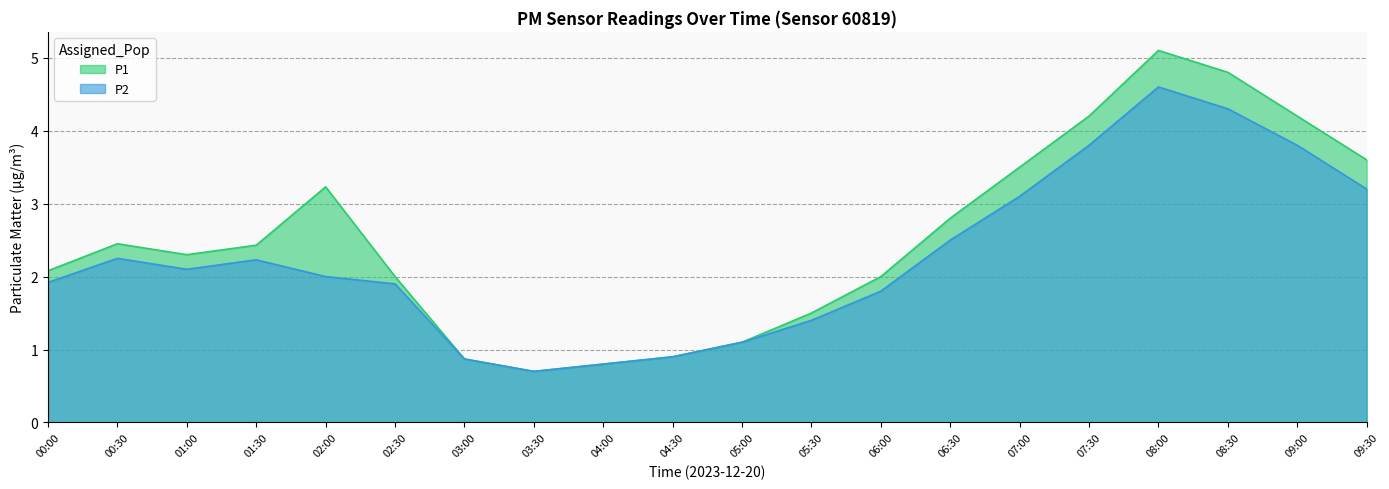

What is the label of the 9th point from the right?

05:30